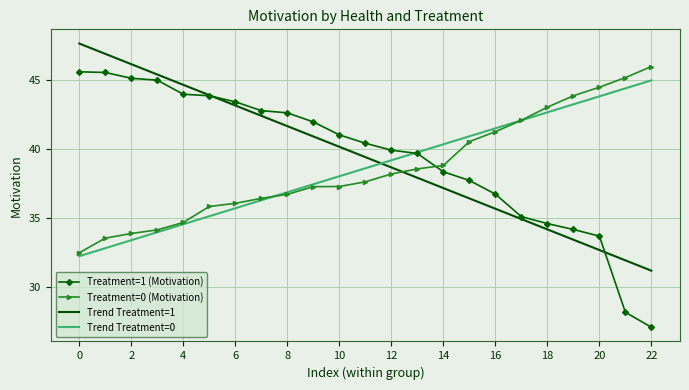

What is the highest value of the Treatment=0 (Motivation) series?

46.0